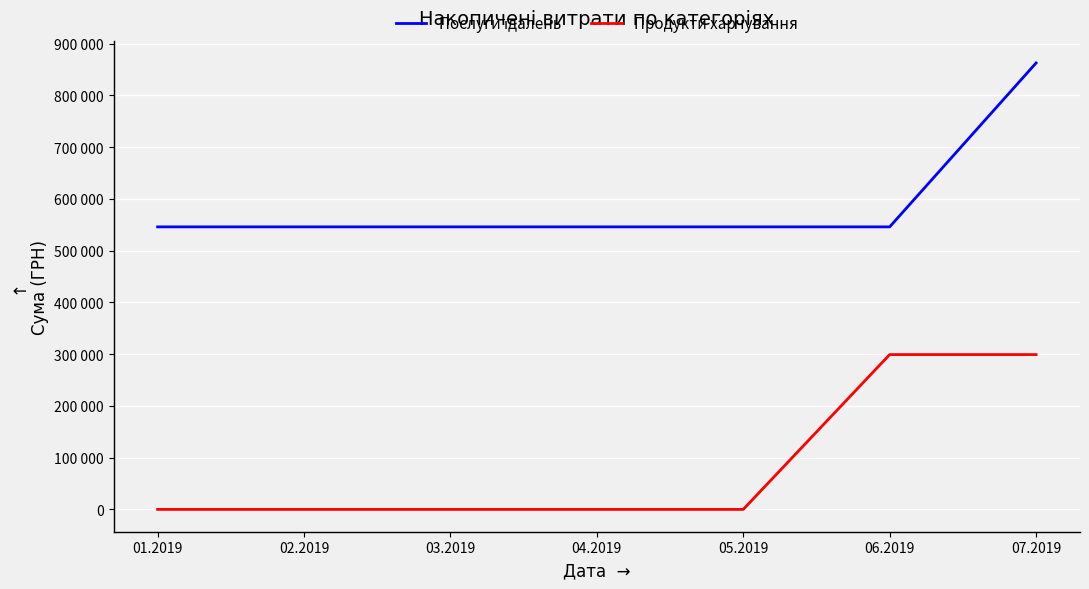

Does the chart have visible grid lines?

Yes